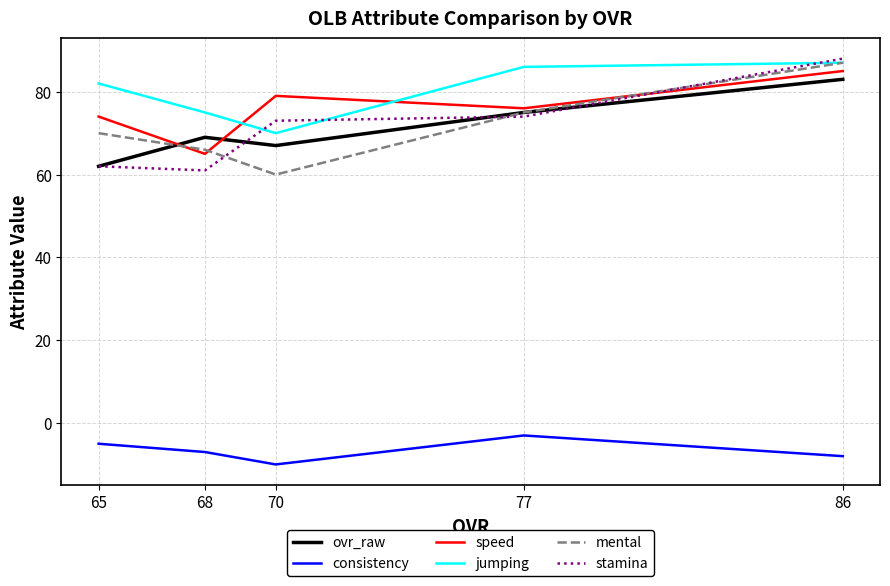

In ovr_raw, how many points are lower than both neighbors (excluding endpoints)?

1